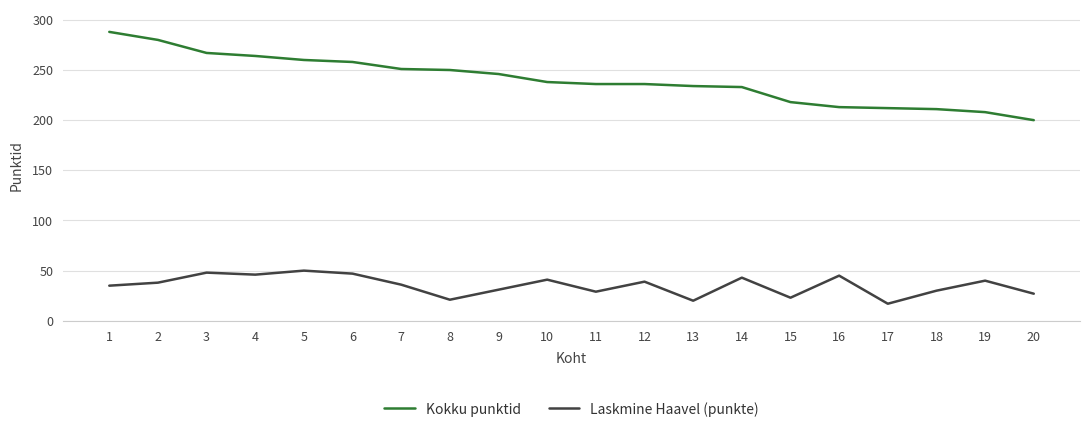

What is the total value across all series at 6?

305